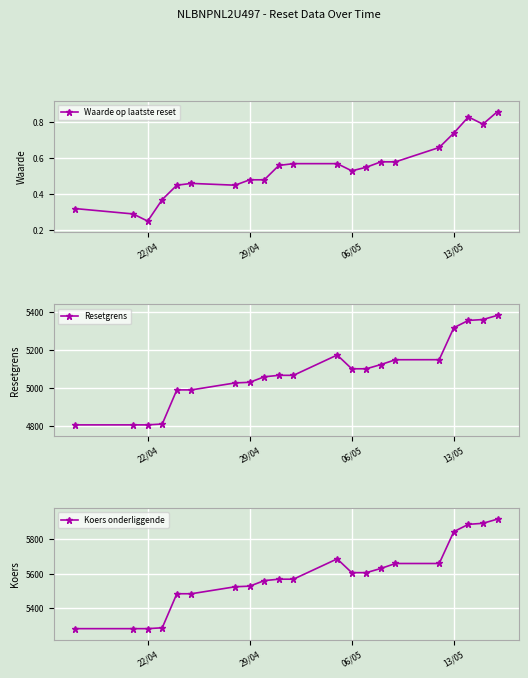

What is the highest value of the Koers onderliggende series?

5916.9